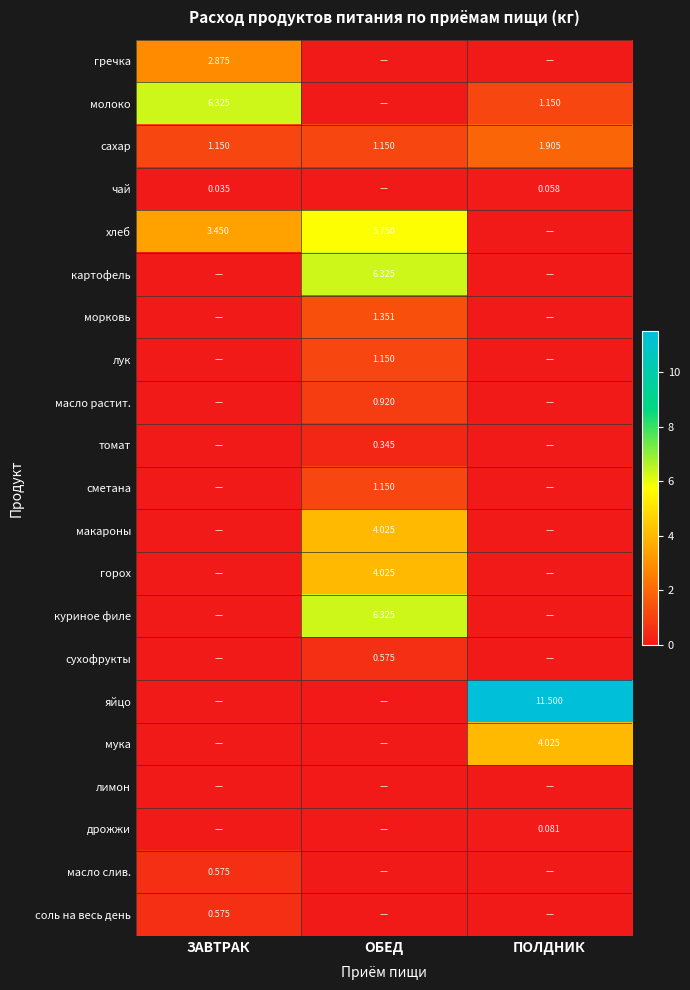

What is the sum of all яйцо values?

11.5